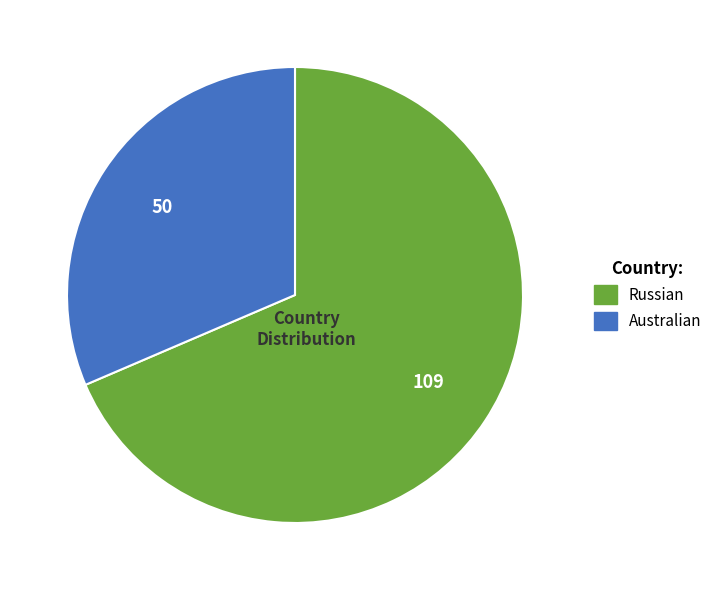

Between Australian and Russian, which is larger?

Russian